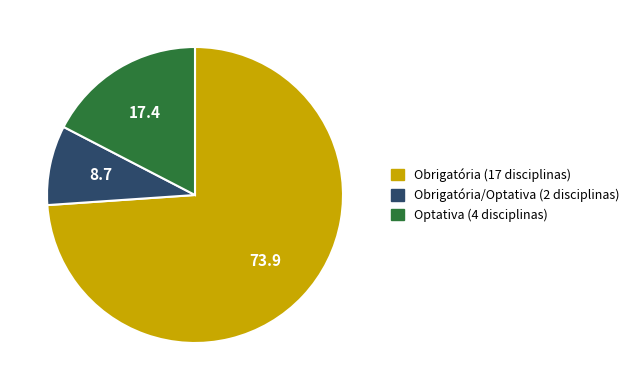

Does any single category account for the majority?

Yes